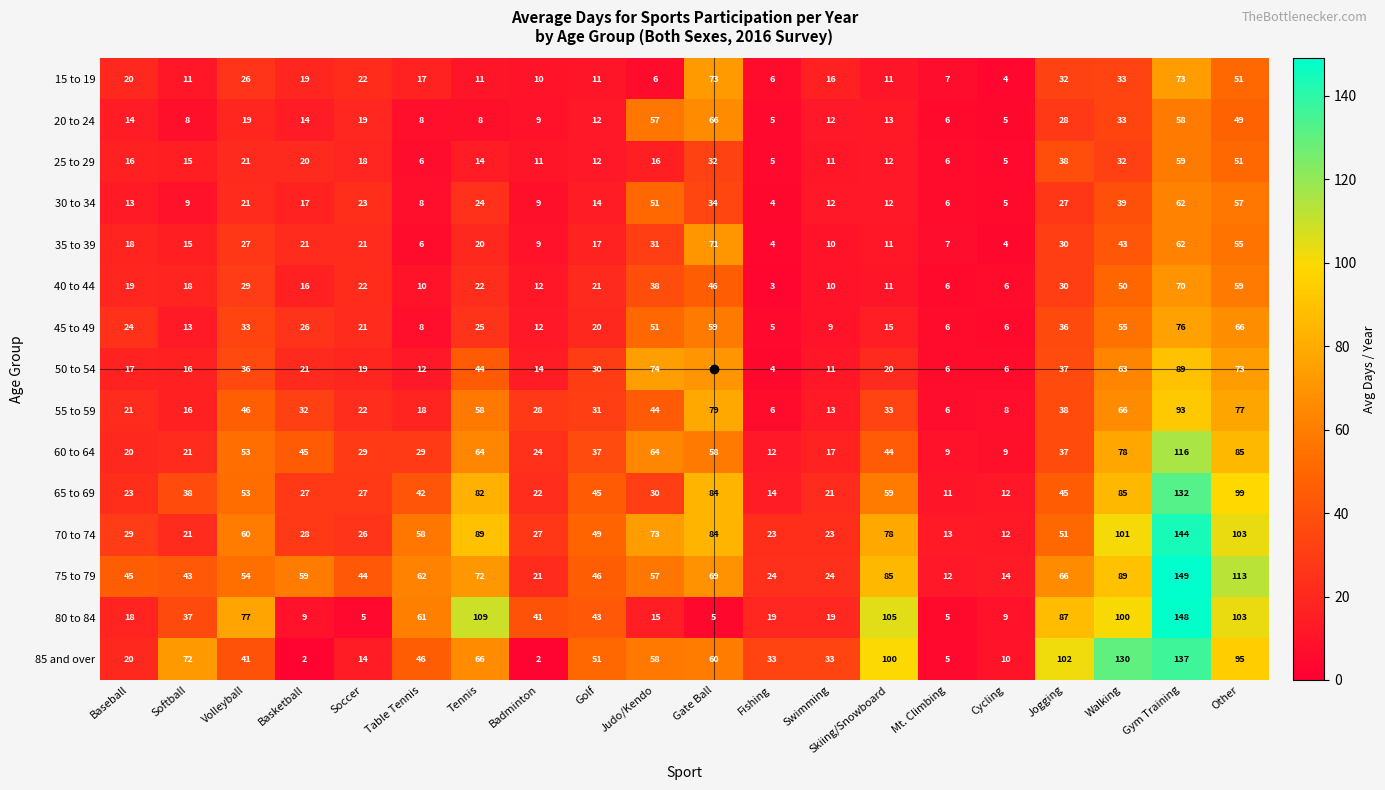

Rank the series by their maximum value, from lowest to highest.

25 to 29, 30 to 34, 20 to 24, 40 to 44, 35 to 39, 15 to 19, 45 to 49, 50 to 54, 55 to 59, 60 to 64, 65 to 69, 85 and over, 70 to 74, 80 to 84, 75 to 79